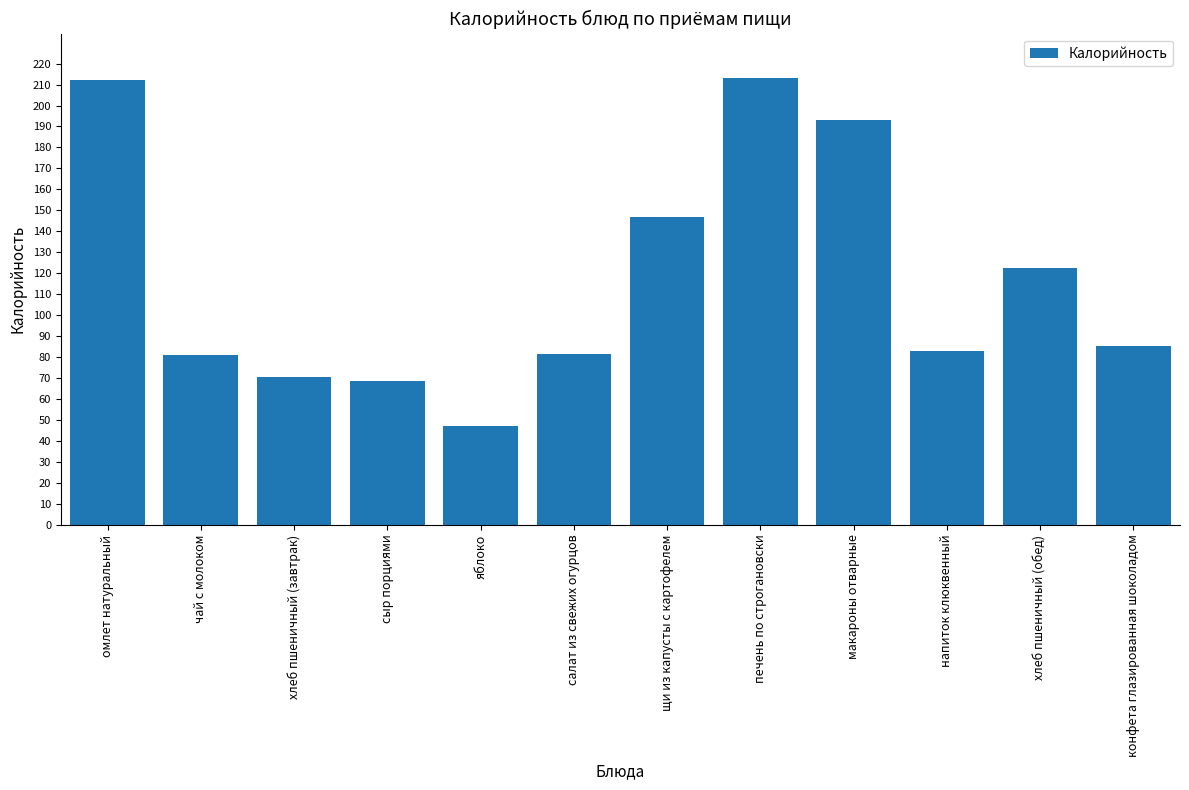

What is the change in value from хлеб пшеничный (завтрак) to салат из свежих огурцов?

+11.1